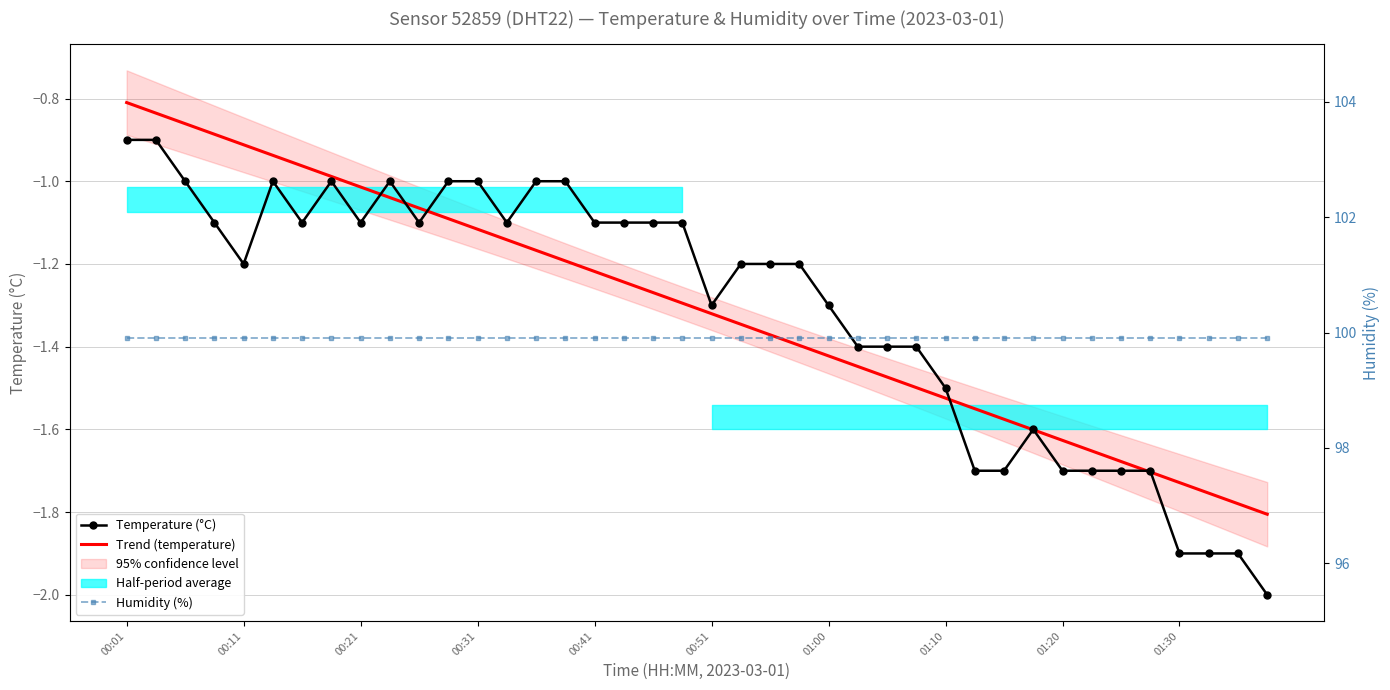

Reading right to left, extract all data points from this chart.

Temperature (°C): -2.0	-1.9	-1.9	-1.9	-1.7	-1.7	-1.7	-1.7	-1.6	-1.7	-1.7	-1.5	-1.4	-1.4	-1.4	-1.3	-1.2	-1.2	-1.2	-1.3	-1.1	-1.1	-1.1	-1.1	-1.0	-1.0	-1.1	-1.0	-1.0	-1.1	-1.0	-1.1	-1.0	-1.1	-1.0	-1.2	-1.1	-1.0	-0.9	-0.9
Trend (temperature): -1.8	-1.8	-1.8	-1.7	-1.7	-1.7	-1.7	-1.6	-1.6	-1.6	-1.5	-1.5	-1.5	-1.5	-1.4	-1.4	-1.4	-1.4	-1.3	-1.3	-1.3	-1.3	-1.2	-1.2	-1.2	-1.2	-1.1	-1.1	-1.1	-1.1	-1.0	-1.0	-1.0	-1.0	-0.9	-0.9	-0.9	-0.9	-0.8	-0.8
Humidity (%): 99.9	99.9	99.9	99.9	99.9	99.9	99.9	99.9	99.9	99.9	99.9	99.9	99.9	99.9	99.9	99.9	99.9	99.9	99.9	99.9	99.9	99.9	99.9	99.9	99.9	99.9	99.9	99.9	99.9	99.9	99.9	99.9	99.9	99.9	99.9	99.9	99.9	99.9	99.9	99.9